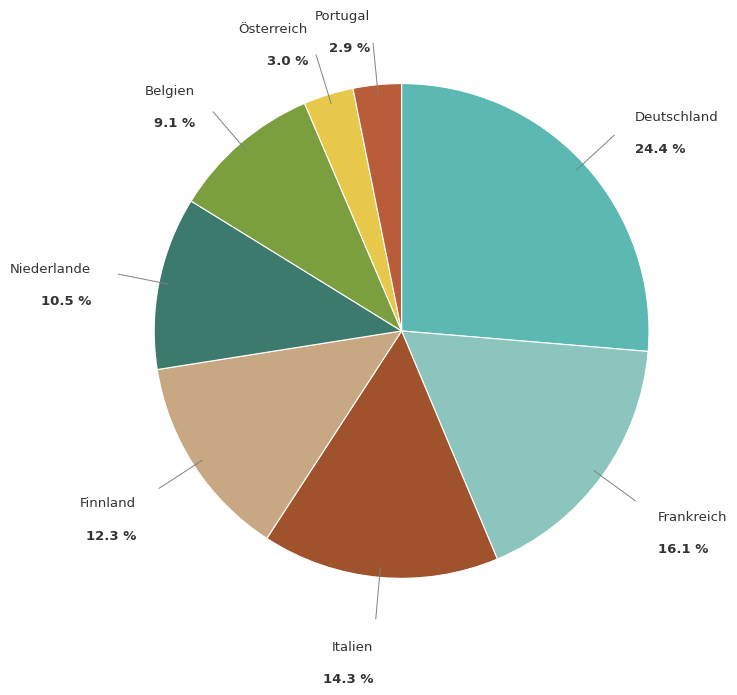

Which category has the smallest portion of the pie?

Portugal